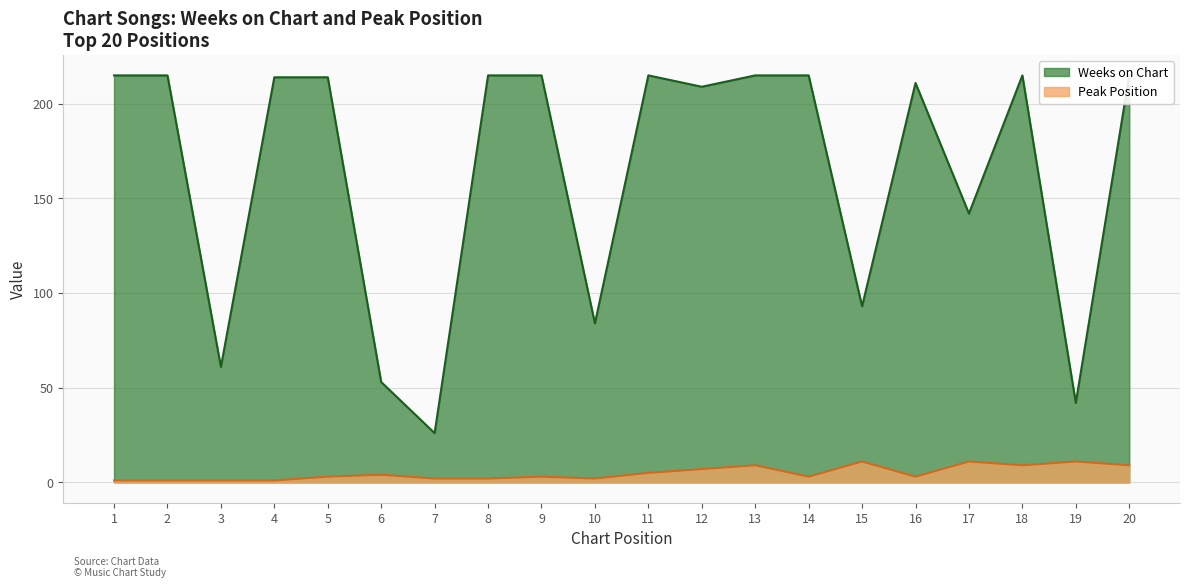

Between 3 and 15, which series saw the biggest shift?

Weeks on Chart